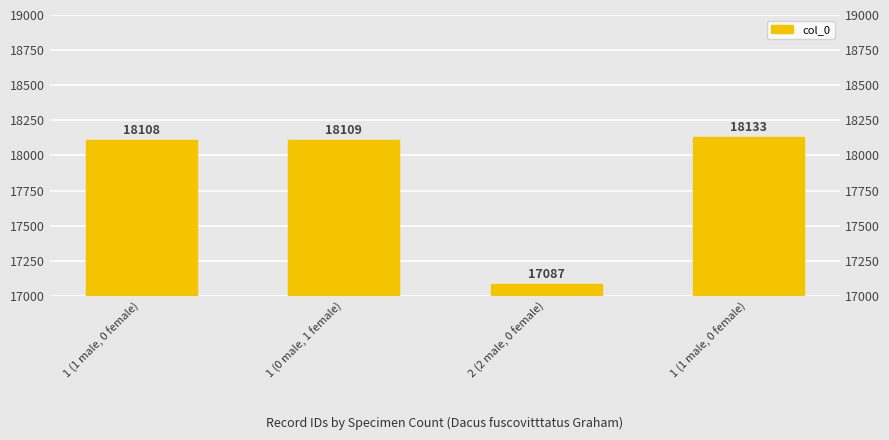

At which label is the value closest to 17610?

1 (1 male, 0 female)